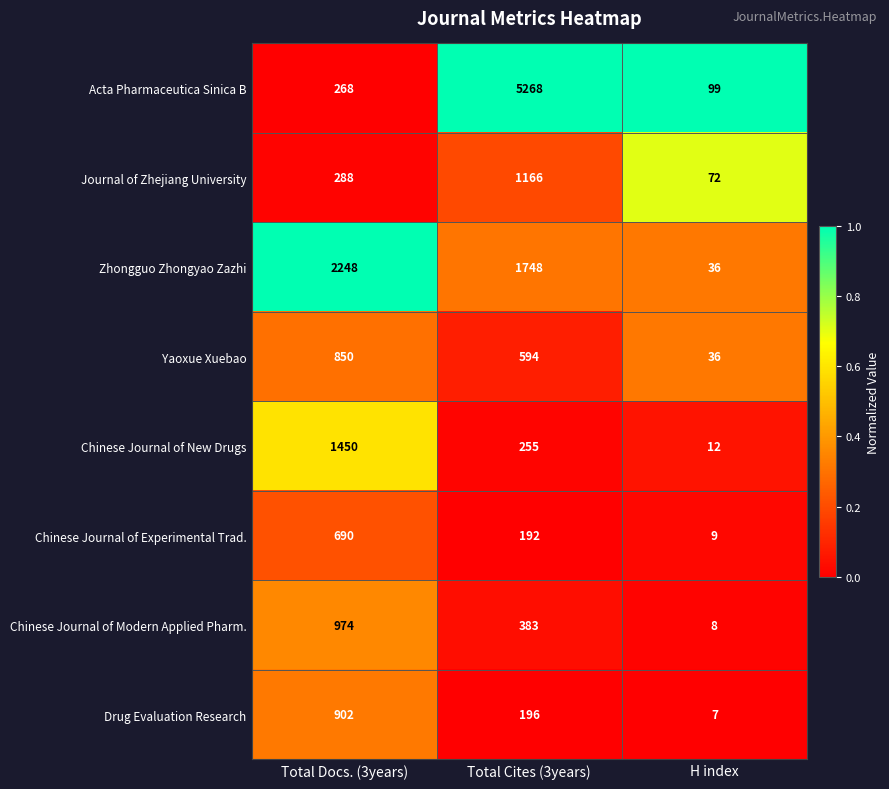

Which series has the largest range (max minus min)?

Acta Pharmaceutica Sinica B